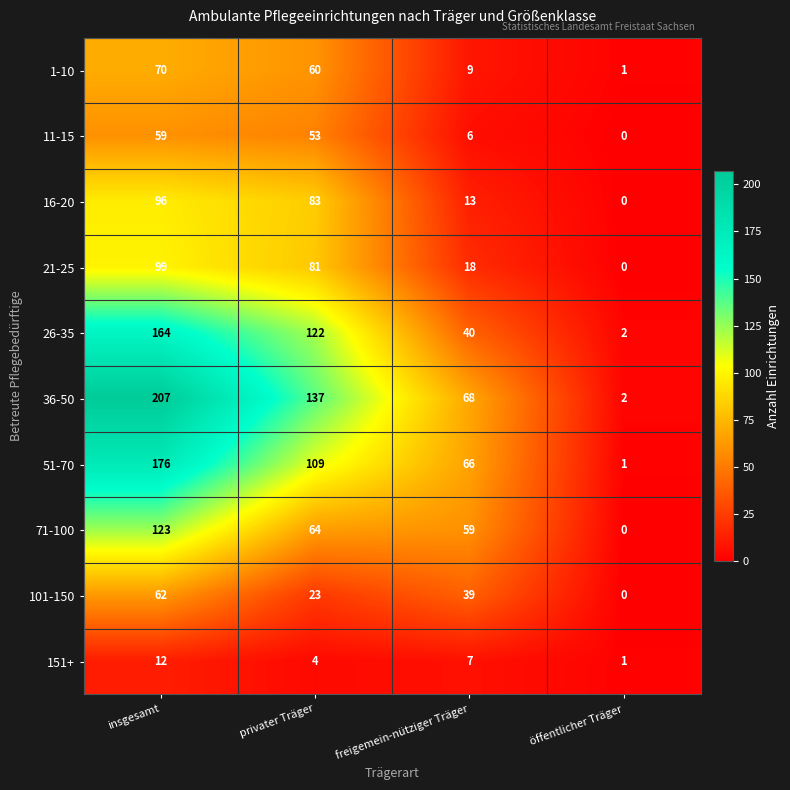

Which category has the highest value across all series?

insgesamt